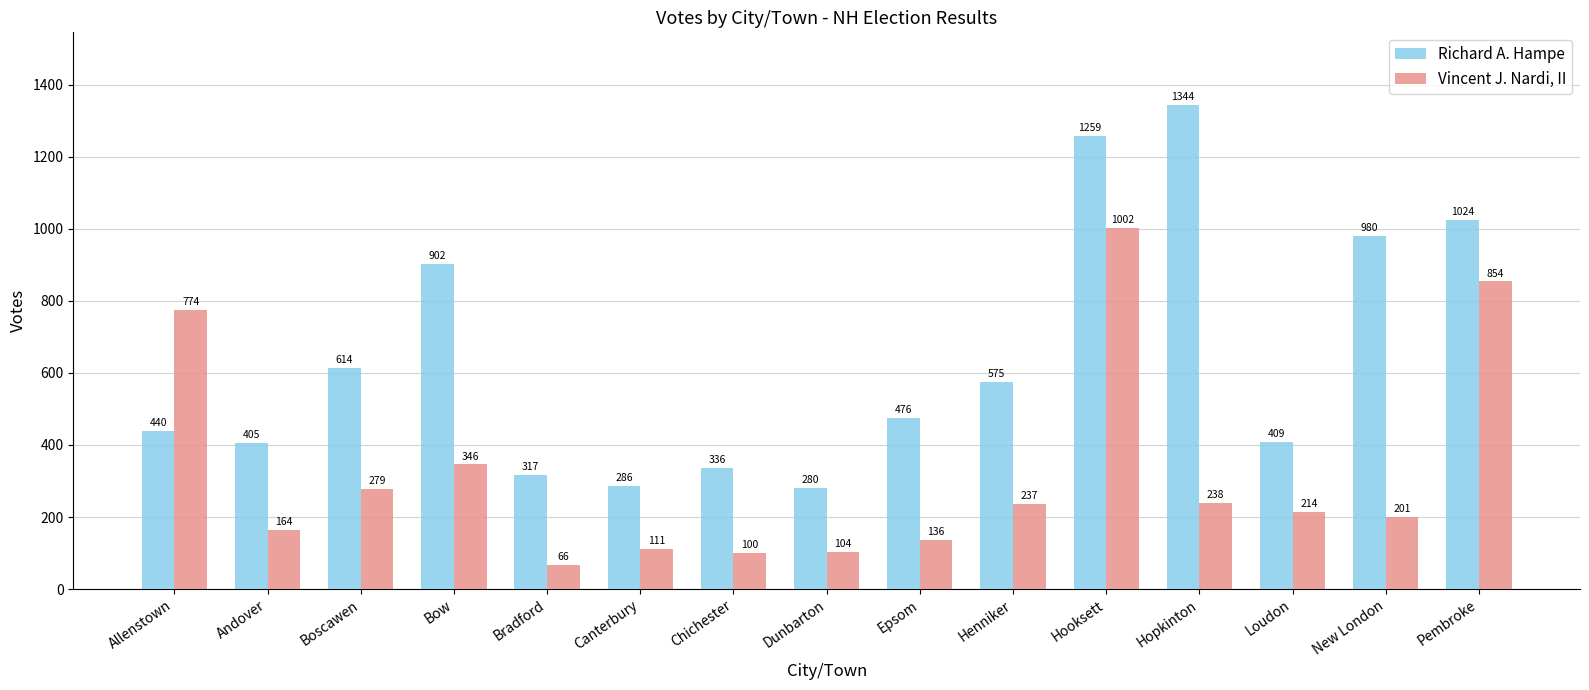

Reading right to left, list all the values displayed in this chart.

Richard A. Hampe: Pembroke=1024	New London=980	Loudon=409	Hopkinton=1344	Hooksett=1259	Henniker=575	Epsom=476	Dunbarton=280	Chichester=336	Canterbury=286	Bradford=317	Bow=902	Boscawen=614	Andover=405	Allenstown=440
Vincent J. Nardi, II: Pembroke=854	New London=201	Loudon=214	Hopkinton=238	Hooksett=1002	Henniker=237	Epsom=136	Dunbarton=104	Chichester=100	Canterbury=111	Bradford=66	Bow=346	Boscawen=279	Andover=164	Allenstown=774